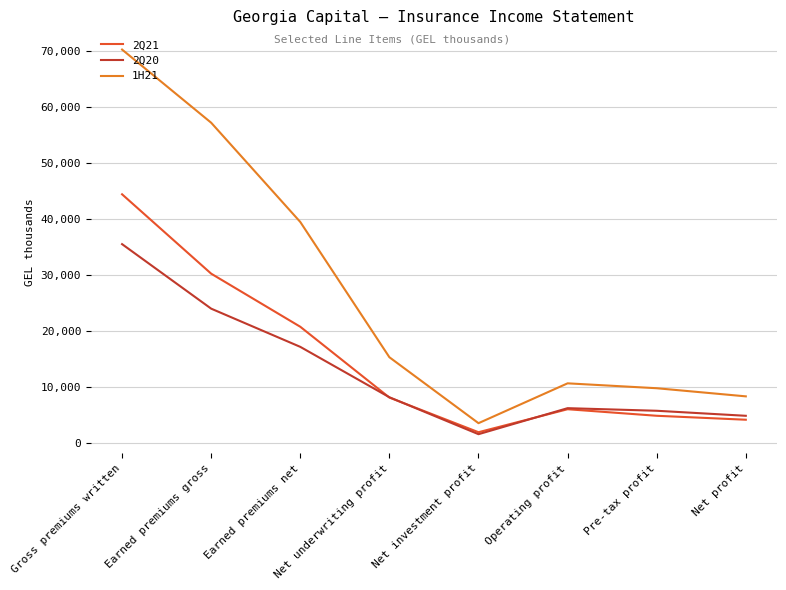

Which series has the widest spread of values?

1H21